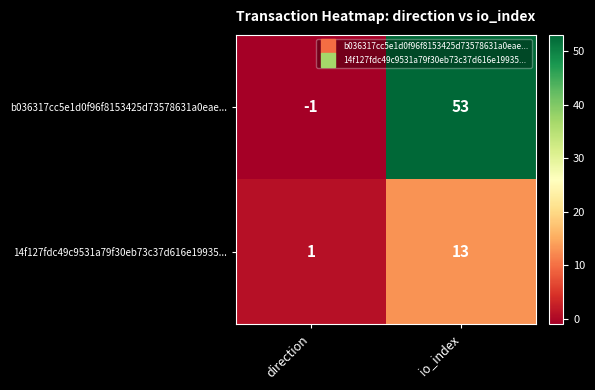

Reading left to right, transcribe all the data shown in this chart.

b036317cc5e1d0f96f8153425d73578631a0eae...: direction=-1	io_index=53
14f127fdc49c9531a79f30eb73c37d616e19935...: direction=1	io_index=13